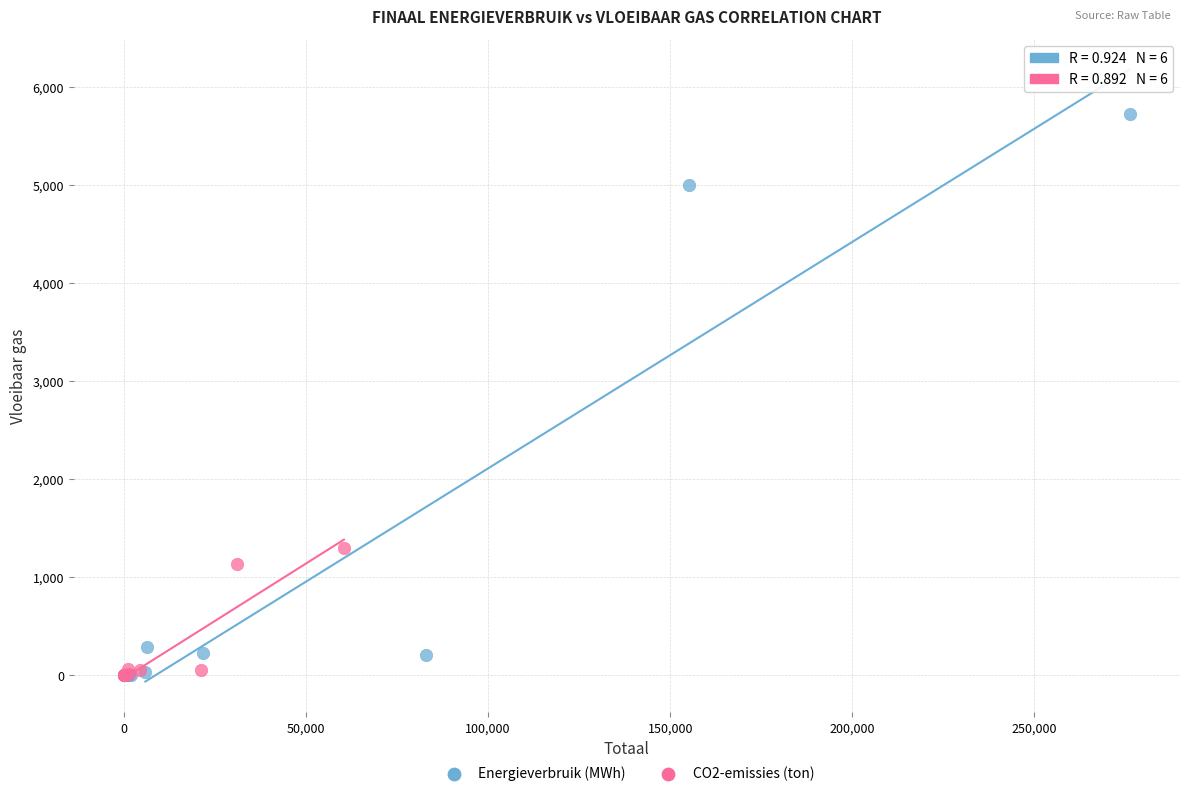

Which series reaches the maximum Y coordinate?

Energieverbruik (MWh)